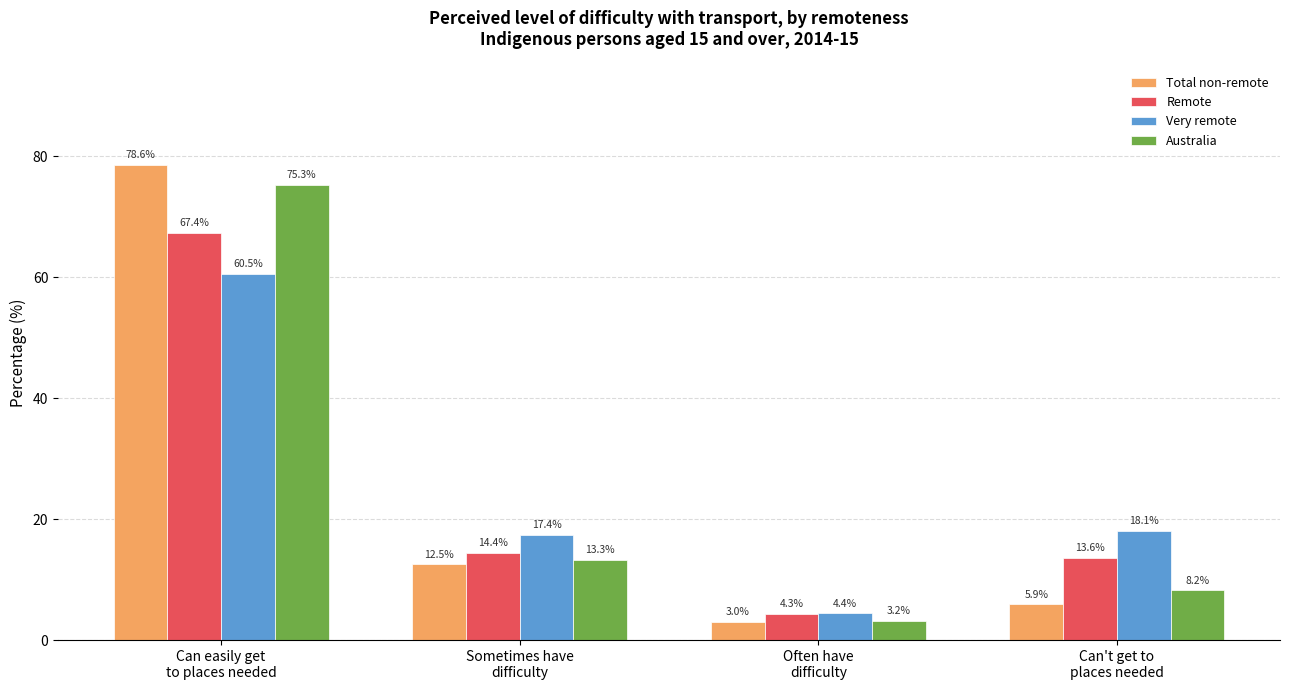

The value of Australia at Can't get to
places needed is 8.2. True or false?

True